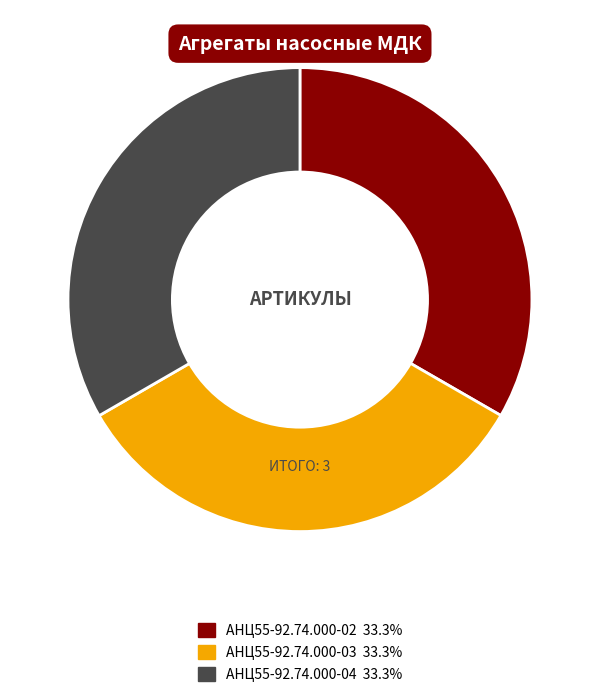

What is the ratio of the value at АНЦ55-92.74.000-02 to the value at АНЦ55-92.74.000-03?

1.0